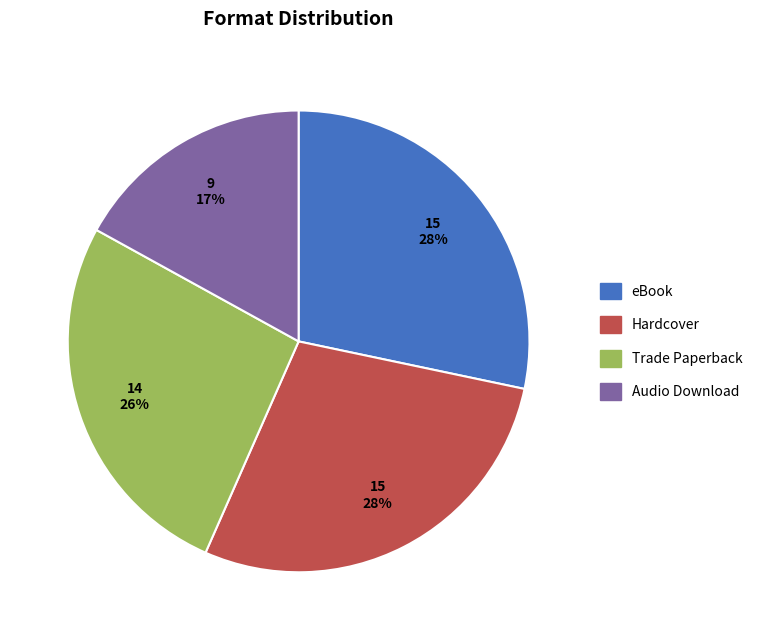

True or false: Hardcover accounts for 37% of the total.

False